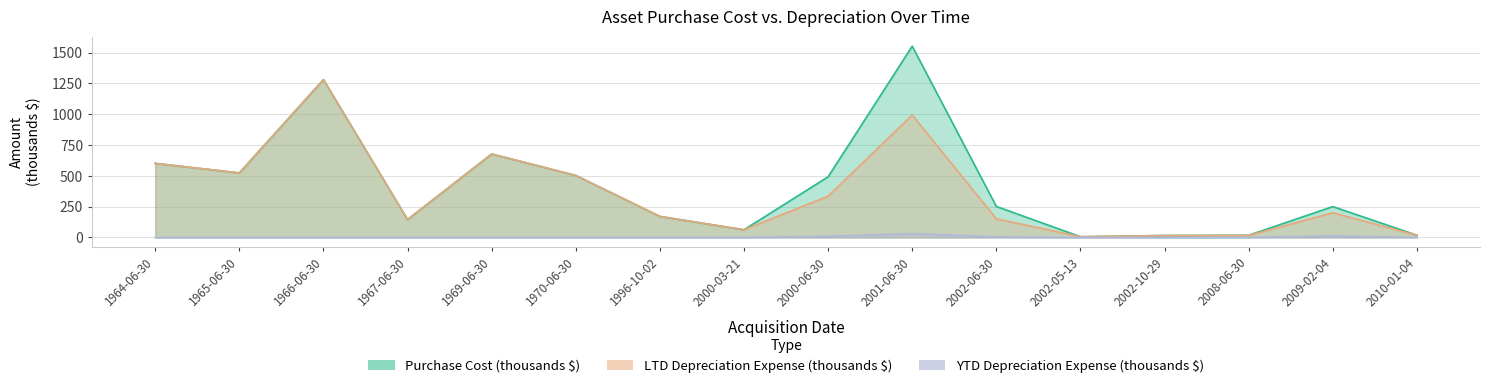

Between 2000-03-21 and 2008-06-30, which series saw the biggest shift?

LTD Depreciation Expense